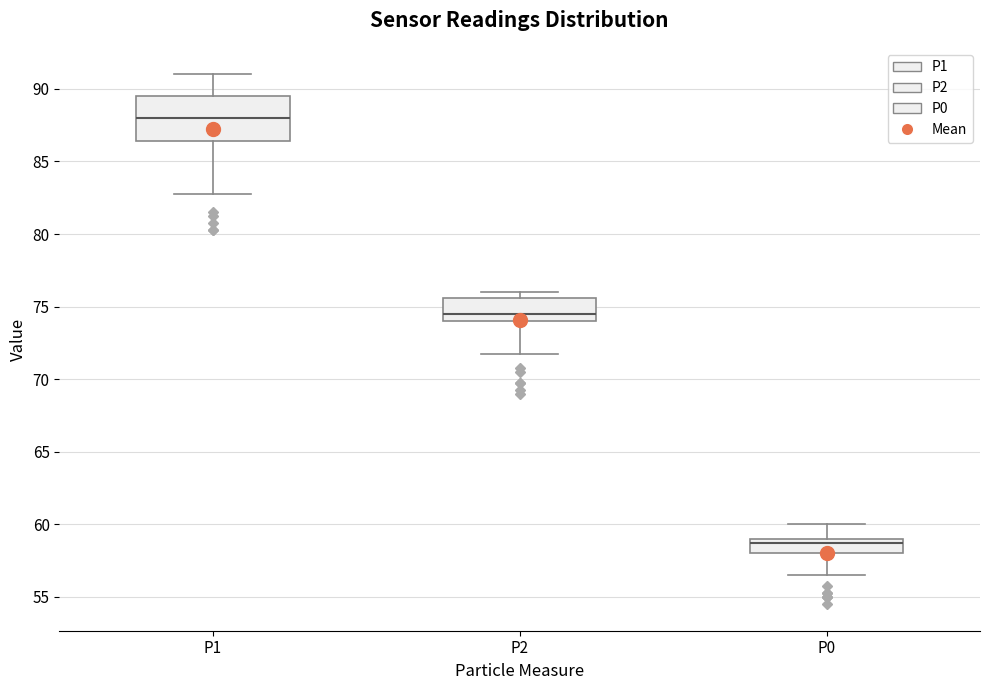

Which box is the tallest, from its lower edge to its upper edge?

P1